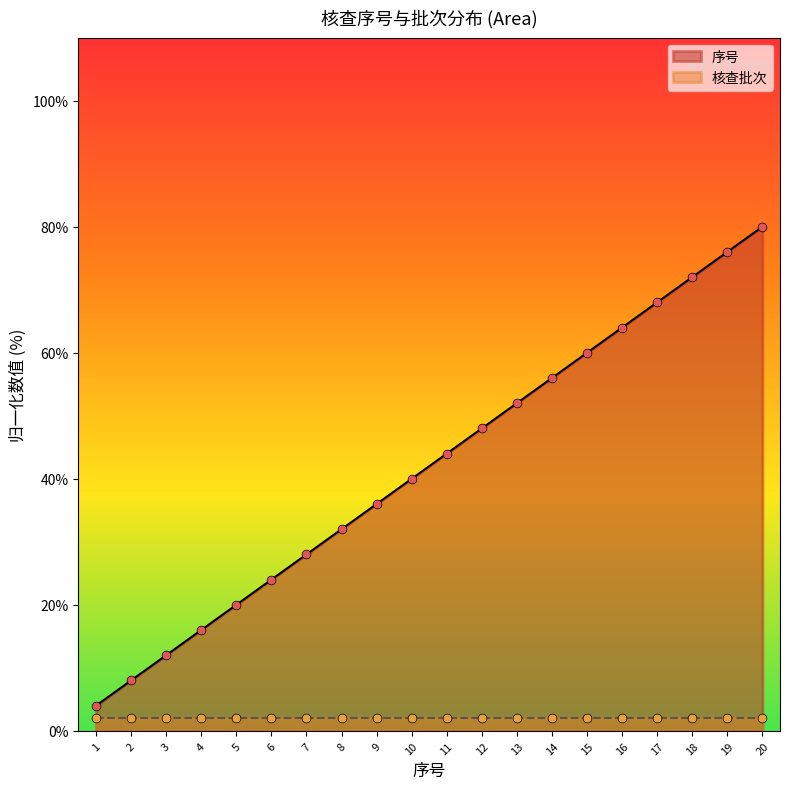

Which has a higher value, 1 or 12?

12